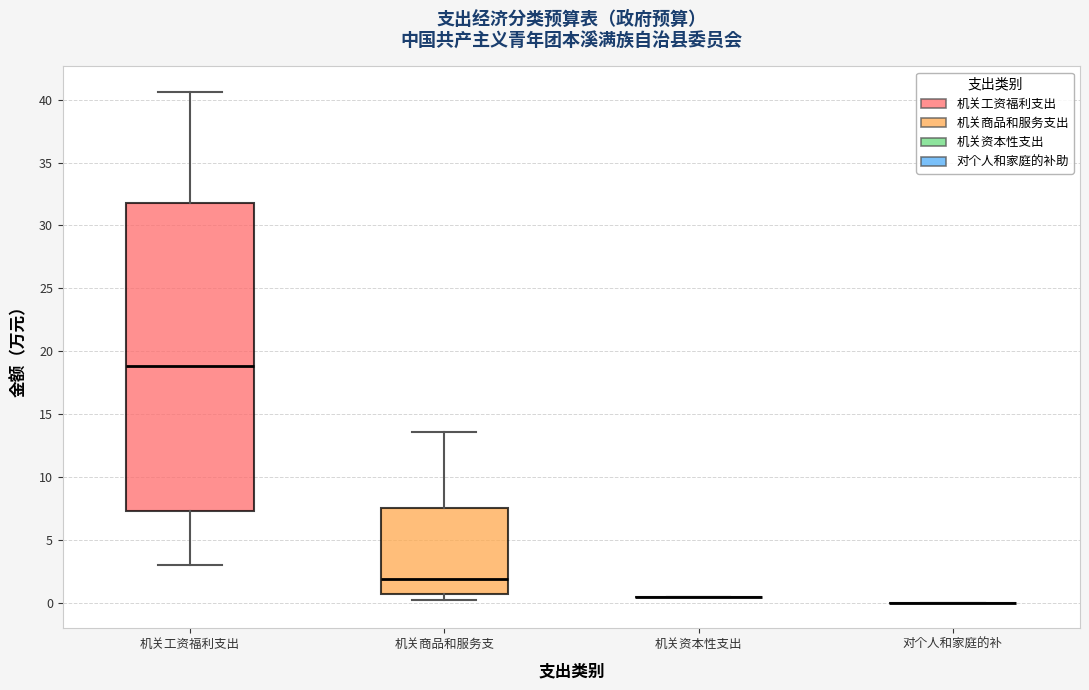

Reading left to right, transcribe this box plot: for each box, give where its median line is, the range the box spans, and where its two whiskers end, as read against the y-axis. The values are not printed on the chart, so give them approximately, as read against the axis.

机关工资福利支出: median 19.0, box 7.5 to 32.0, whiskers 3.0 to 40.5
机关商品和服务支: median 2.0, box 0.5 to 7.5, whiskers 0.0 to 13.5
机关资本性支出: box collapsed to a line at 0.5, whiskers 0.5 to 0.5
对个人和家庭的补: box collapsed to a line at 0.0, whiskers 0.0 to 0.0